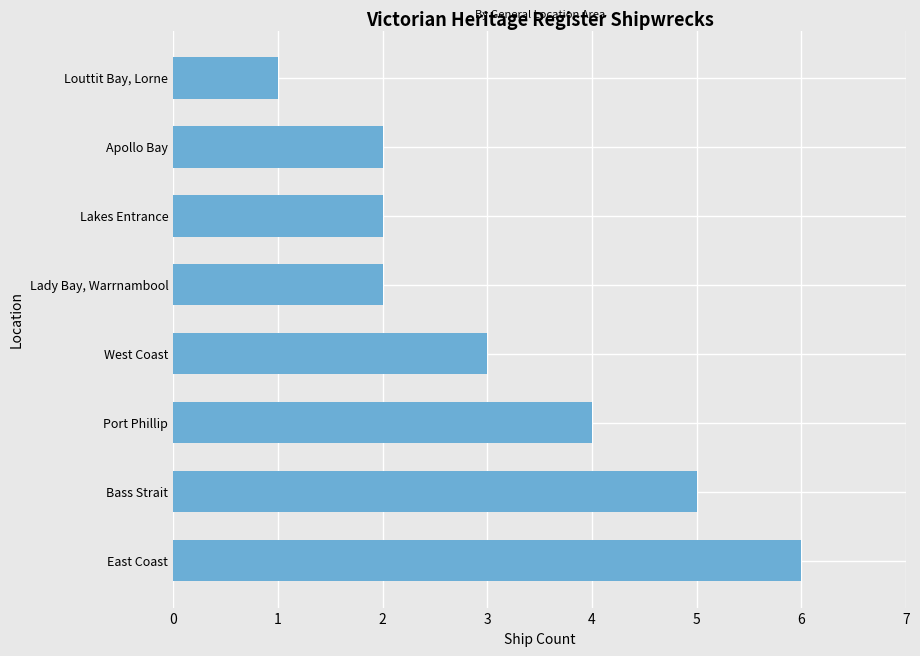

What is the sum of all values?

25